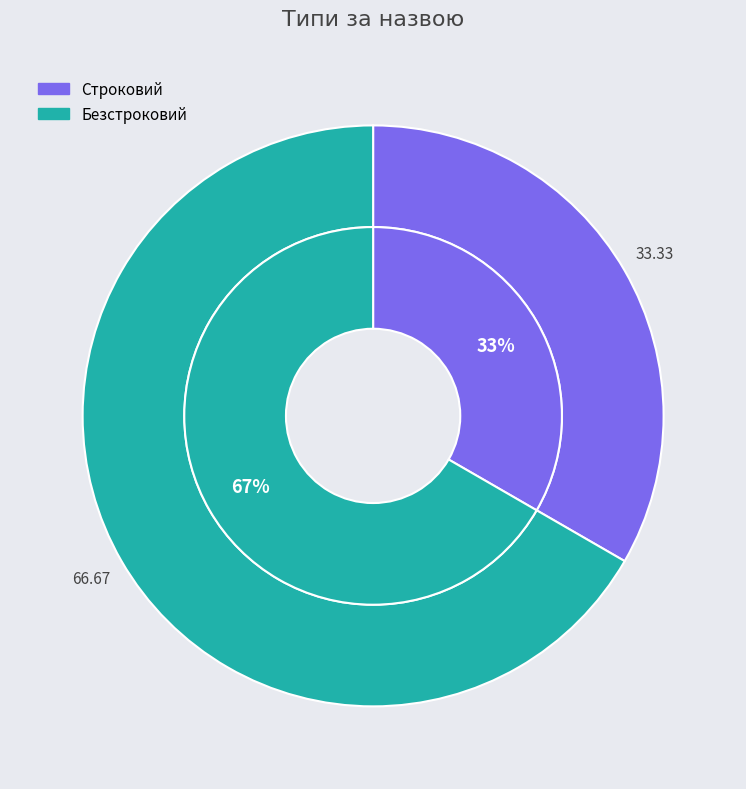

How many segments does this pie chart have?

2